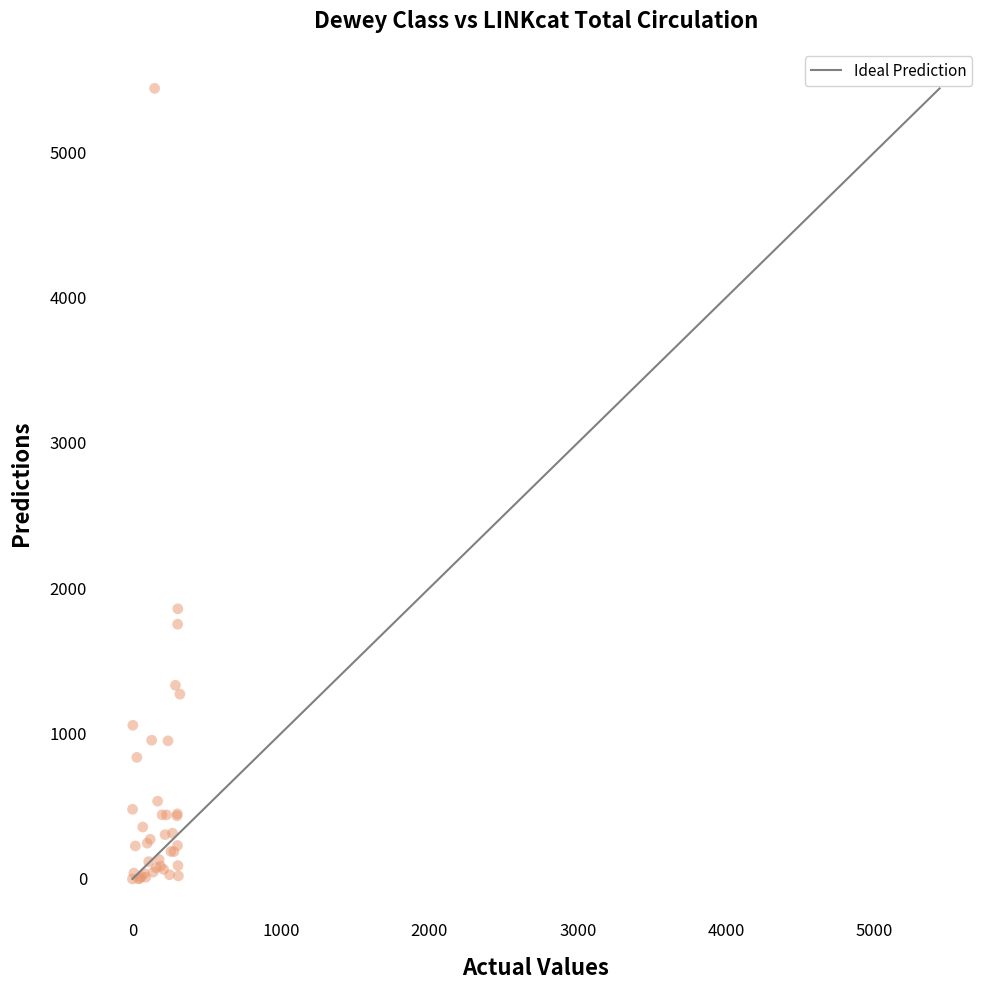

What Y value in the scatter plot is closest to 2719?

1858